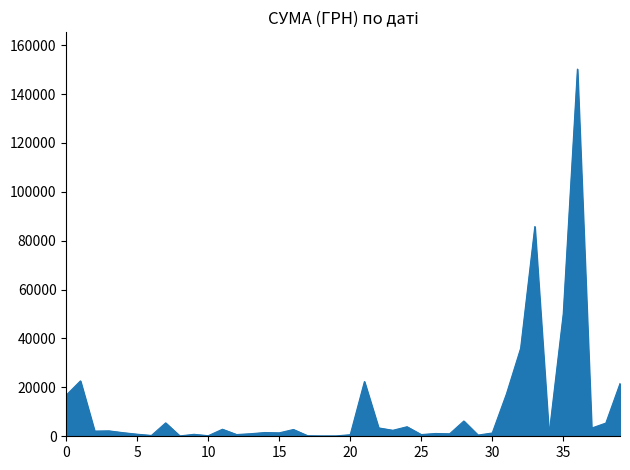

What is the maximum value shown in the chart?

150216.7